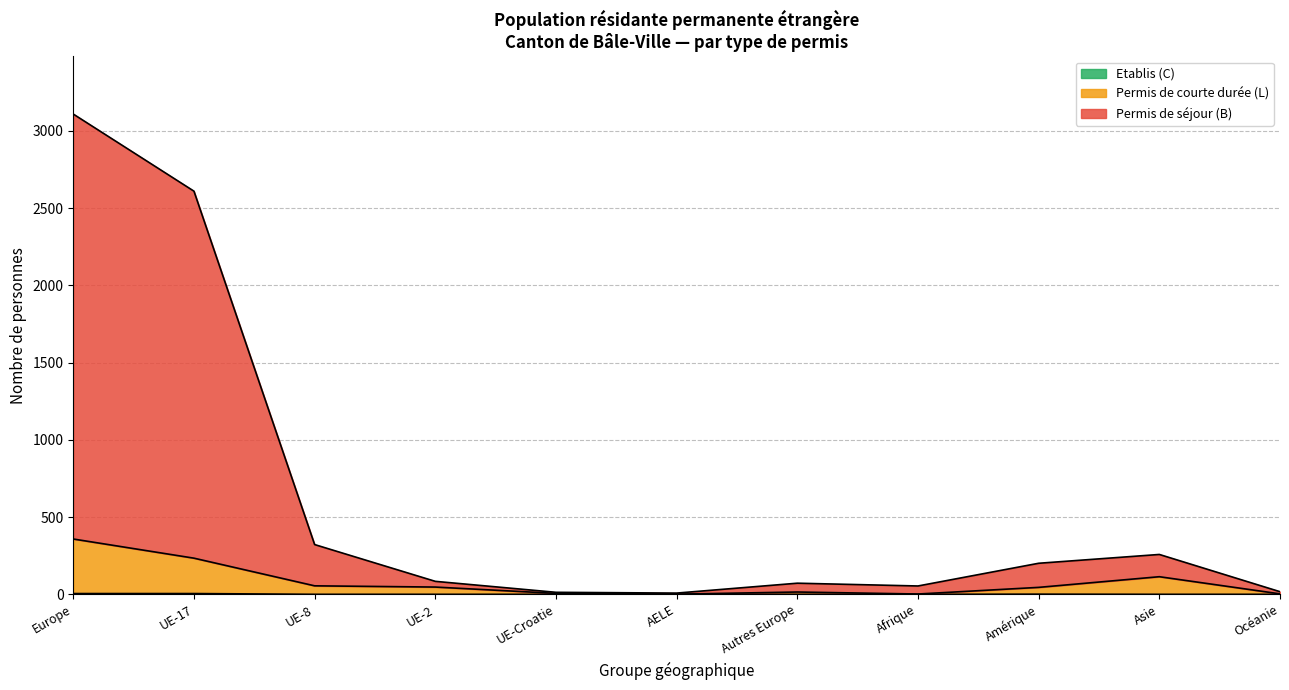

At which category is the sum across all series the highest?

Europe